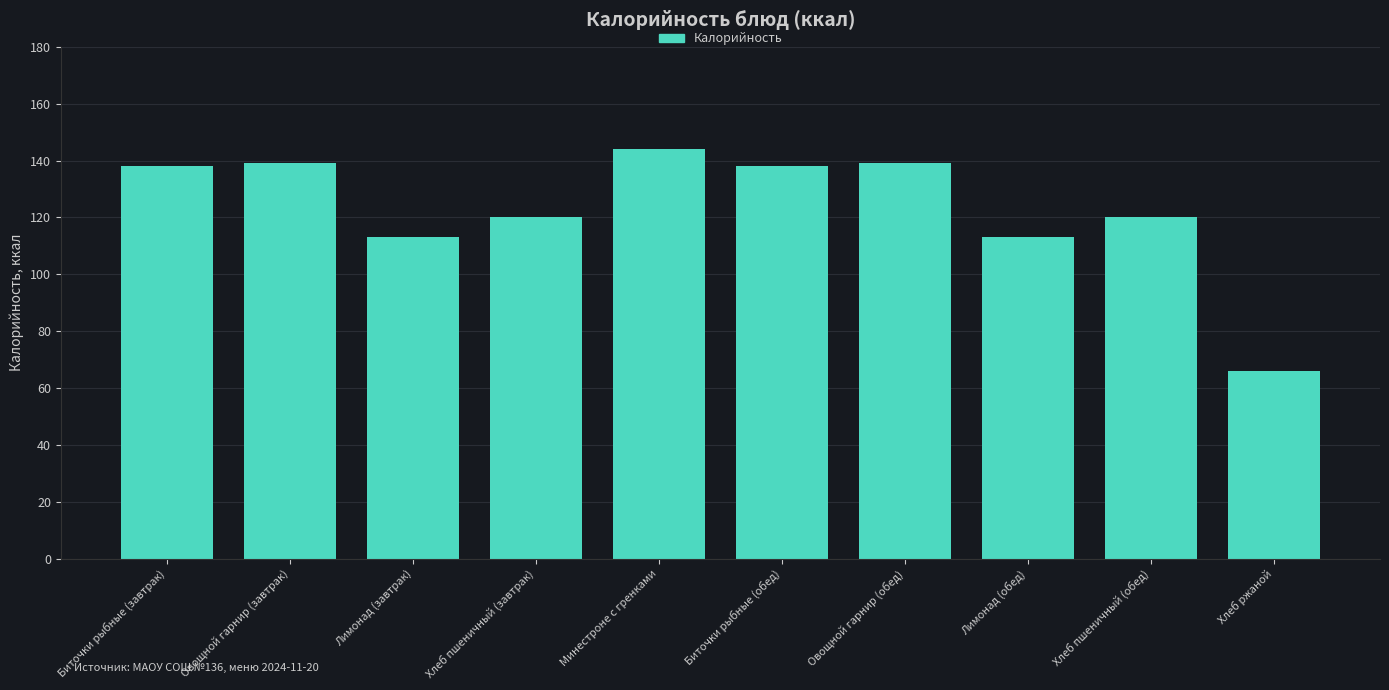

Reading right to left, list all the values displayed in this chart.

Хлеб ржаной=66	Хлеб пшеничный (обед)=120	Лимонад (обед)=113	Овощной гарнир (обед)=139	Биточки рыбные (обед)=138	Минестроне с гренками=144	Хлеб пшеничный (завтрак)=120	Лимонад (завтрак)=113	Овощной гарнир (завтрак)=139	Биточки рыбные (завтрак)=138